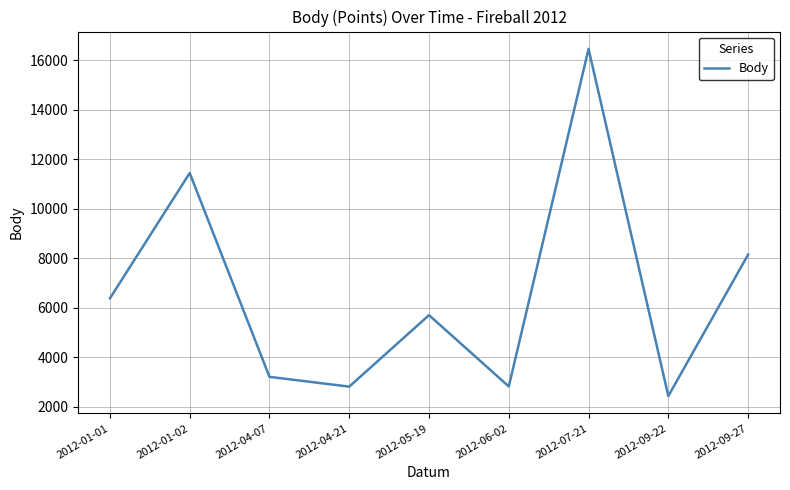

At which label is the value closest to 9438?

2012-09-27